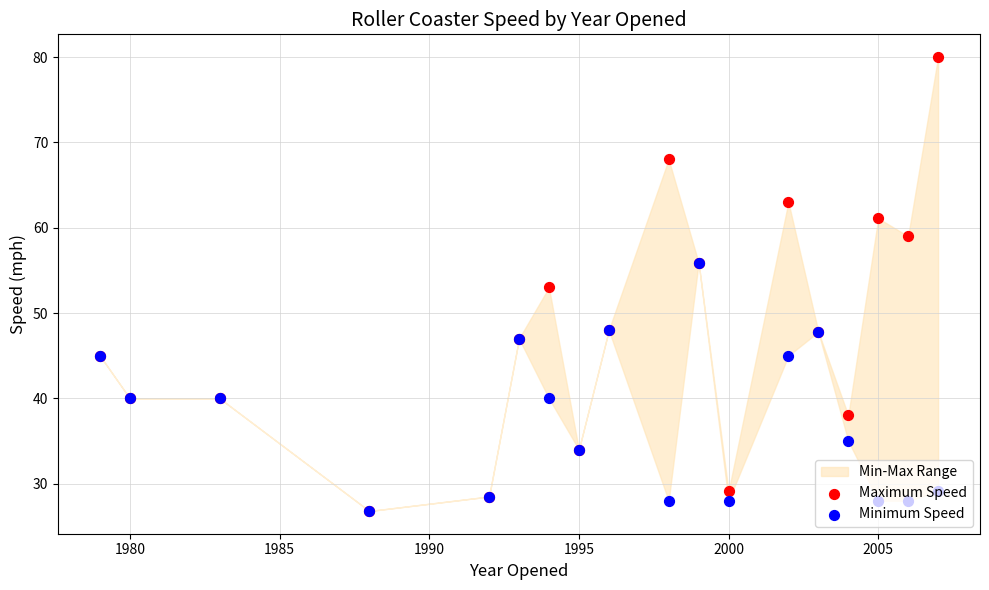

Which series has the largest total across all categories?

Maximum Speed